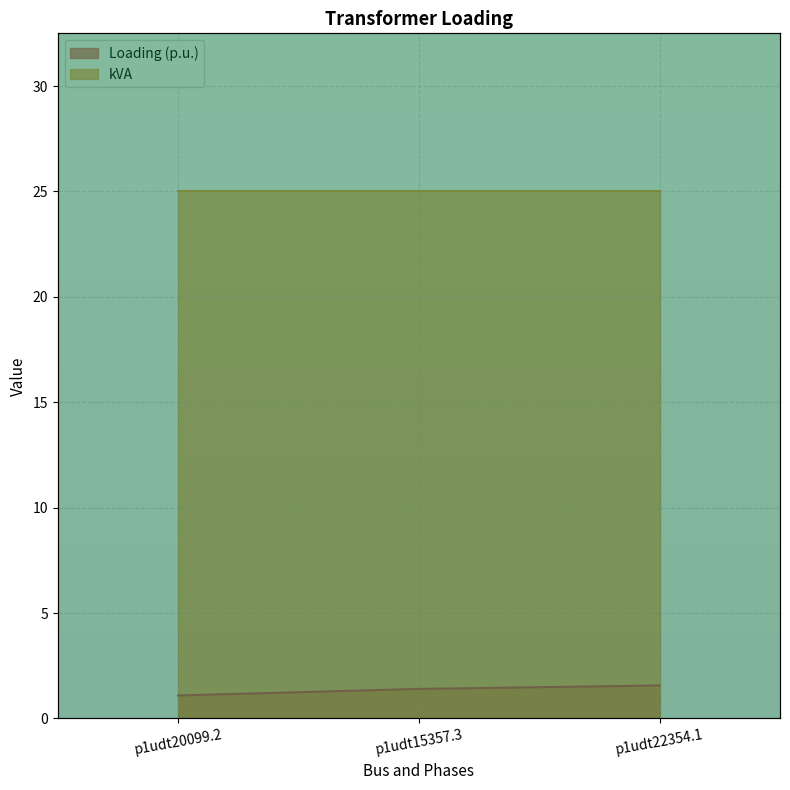

The kVA series shows 34.2 at p1udt15357.3. True or false?

False